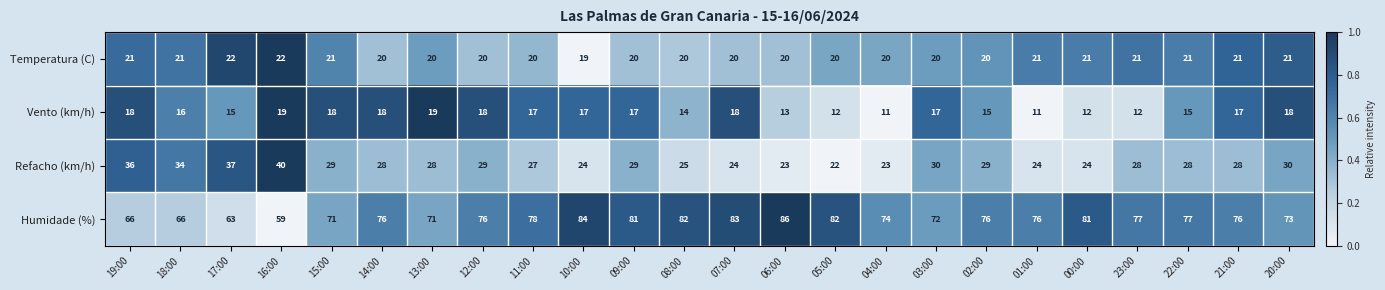

Read the Temperatura (C) value at 08:00.

20